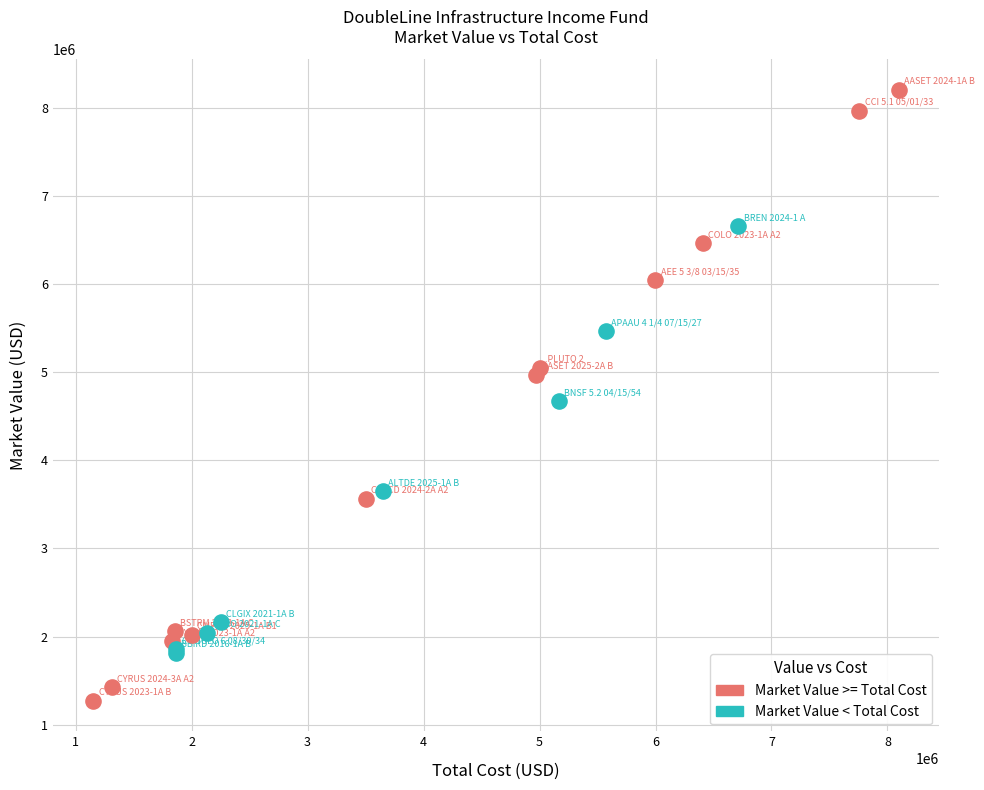

Which series contains the lowest Y value?

Market Value >= Total Cost